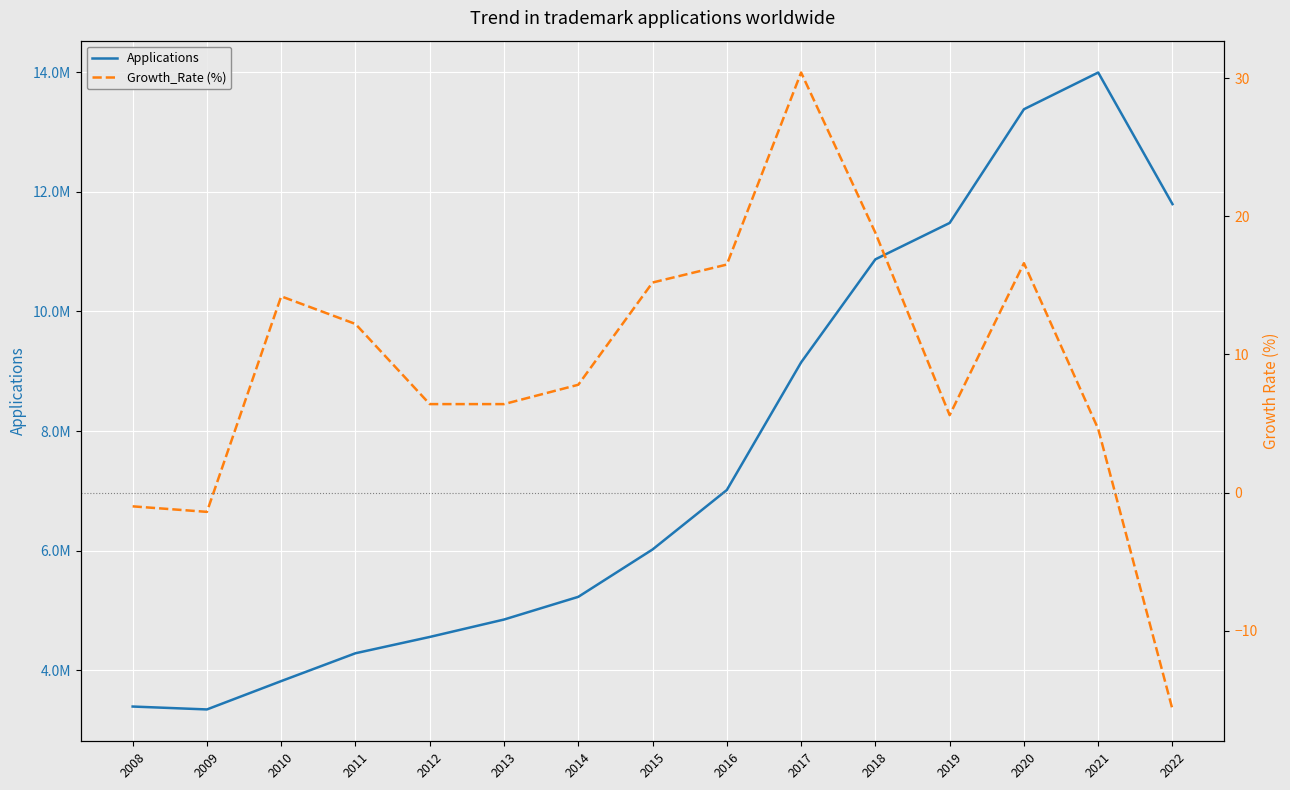

What is the sum of the Growth_Rate (%) values at 2016 and 2014?

24.3